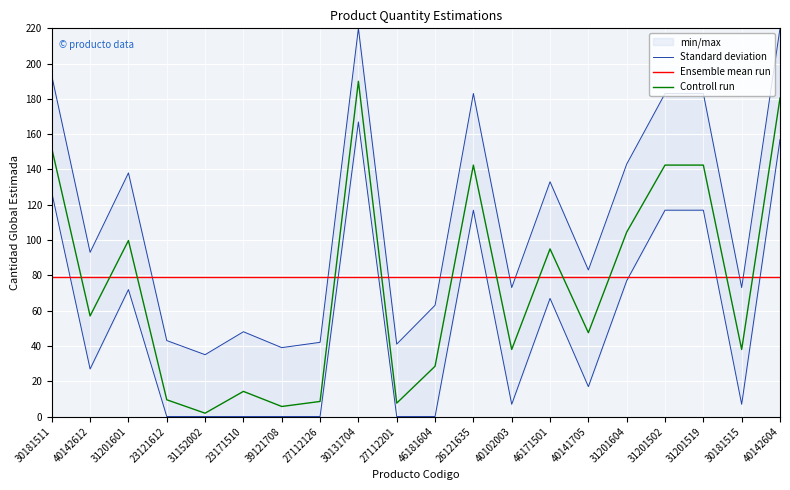

List the series in order of their peak value, lowest first.

Ensemble mean run, Controll run, Standard deviation